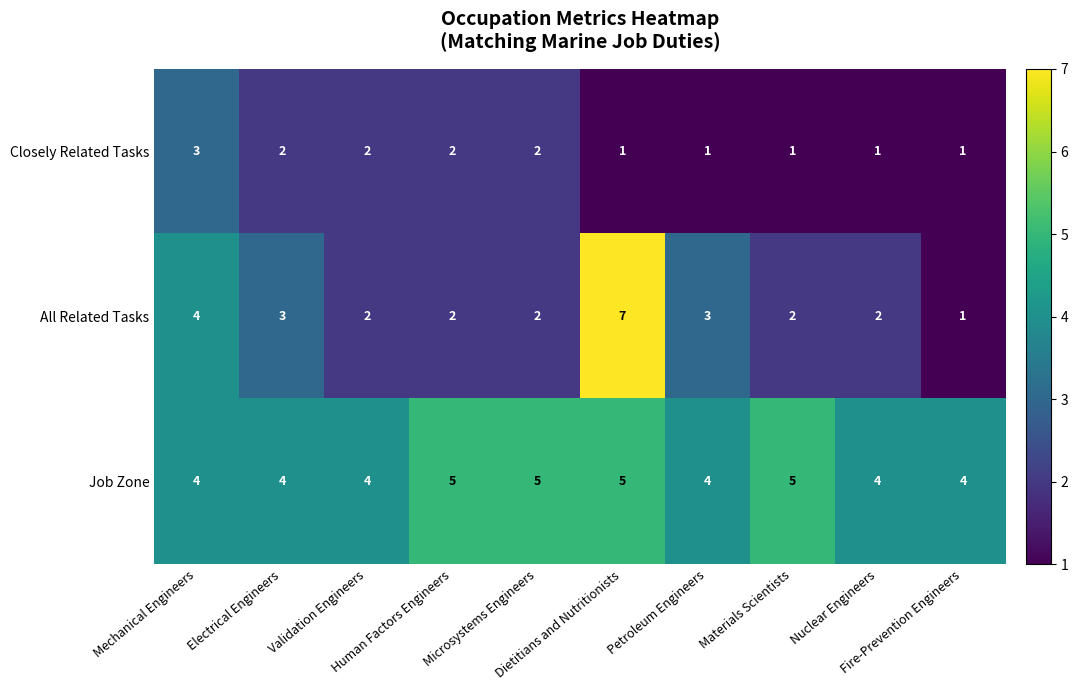

Rank the series by their average value, from highest to lowest.

Job Zone, All Related Tasks, Closely Related Tasks